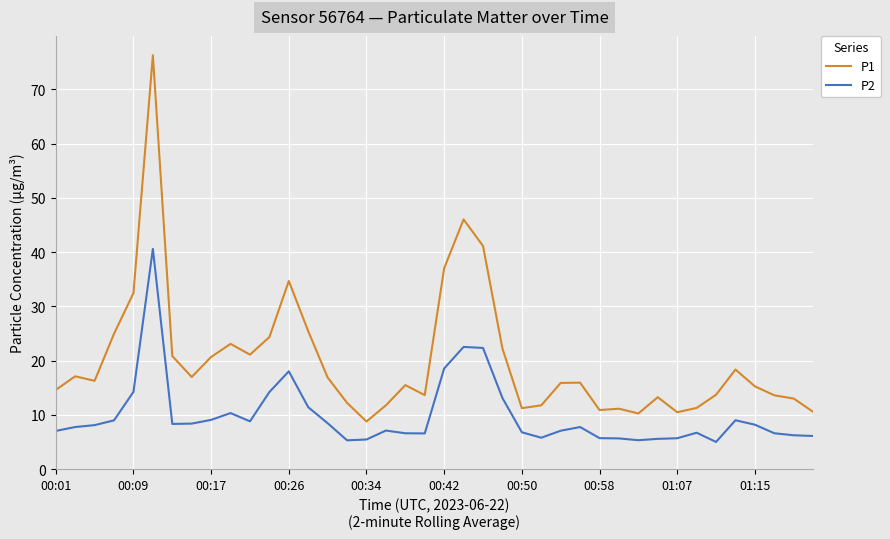

What is the minimum value shown in the chart?

5.0